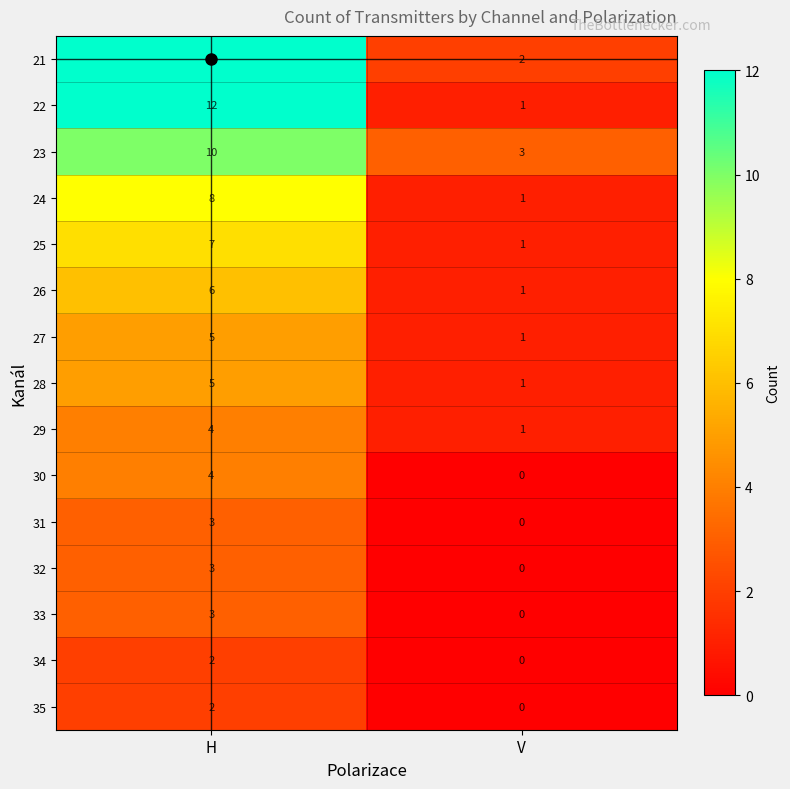

The 24 series shows 8 at H. True or false?

True